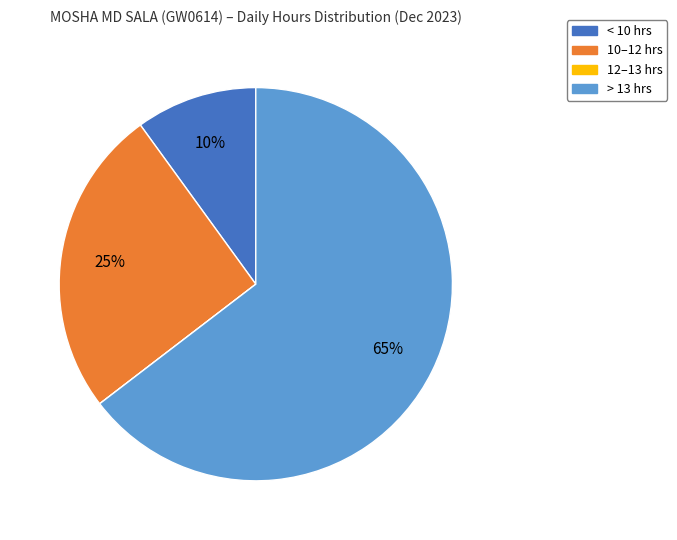

To the nearest percent, what is the difference between the largest and smallest slice percentages?

65%